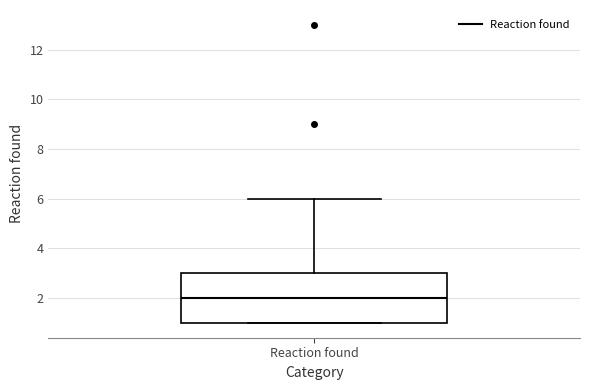

Transcribe this box plot: give where the median line is, the range the box spans, and where the two whiskers end, as read against the y-axis. The values are not printed on the chart, so give them approximately, as read against the axis.

median 2, box 1 to 3, whiskers 1 to 6